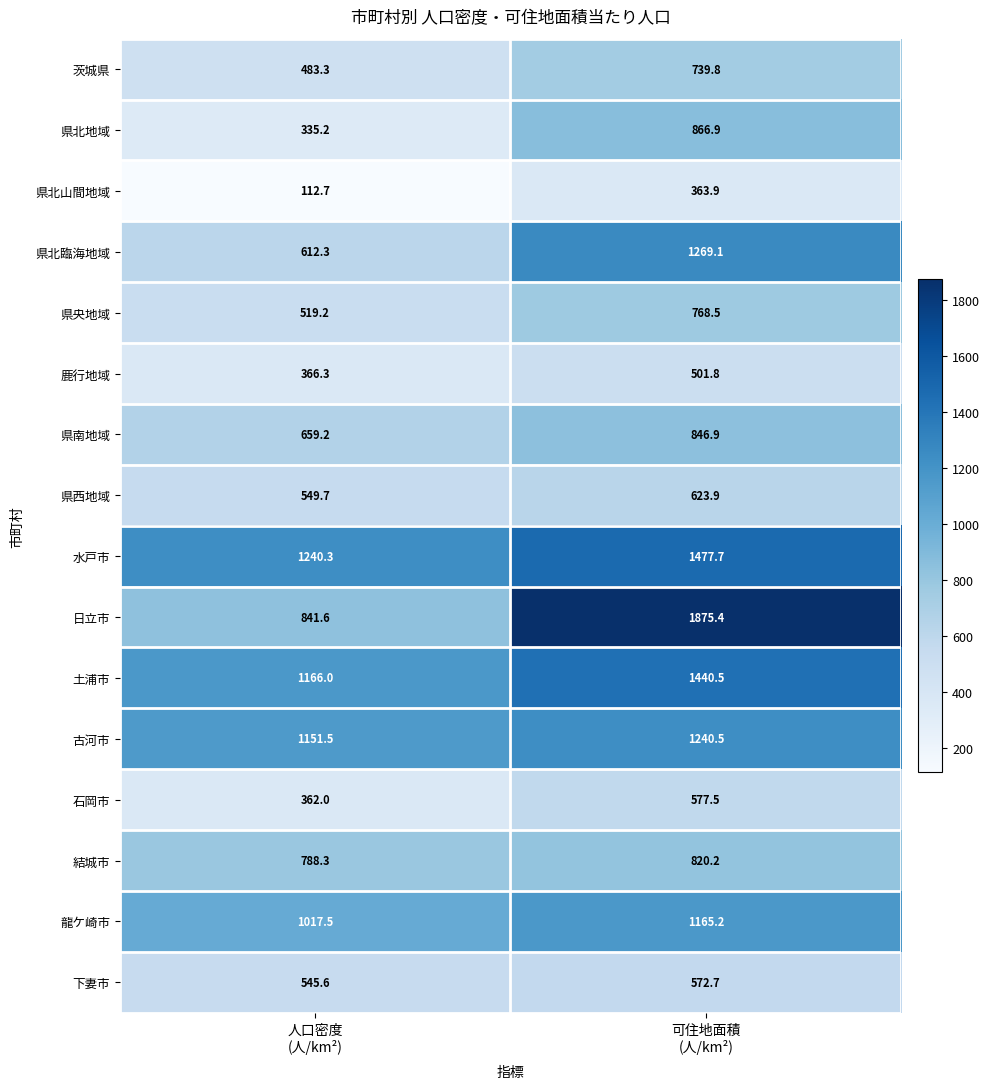

Which series has the largest total across all categories?

水戸市